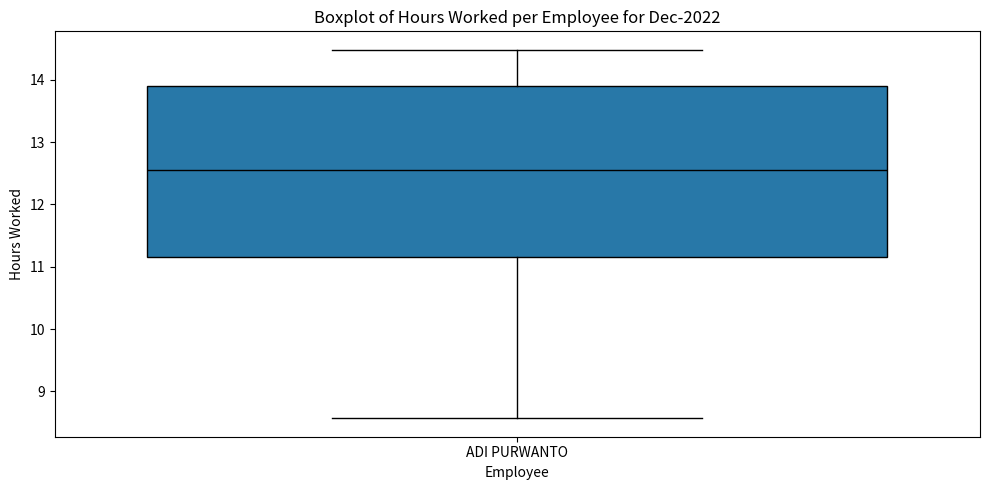

Transcribe this box plot: give where the median line is, the range the box spans, and where the two whiskers end, as read against the y-axis. The values are not printed on the chart, so give them approximately, as read against the axis.

median 12.6, box 11.2 to 13.9, whiskers 8.6 to 14.5